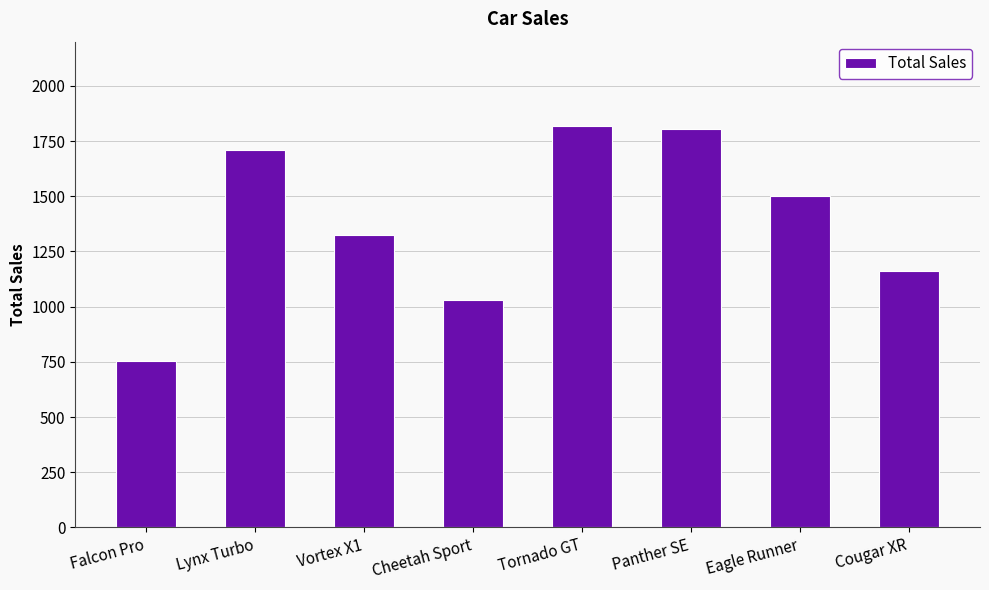

How many data points are less than 1503?

4